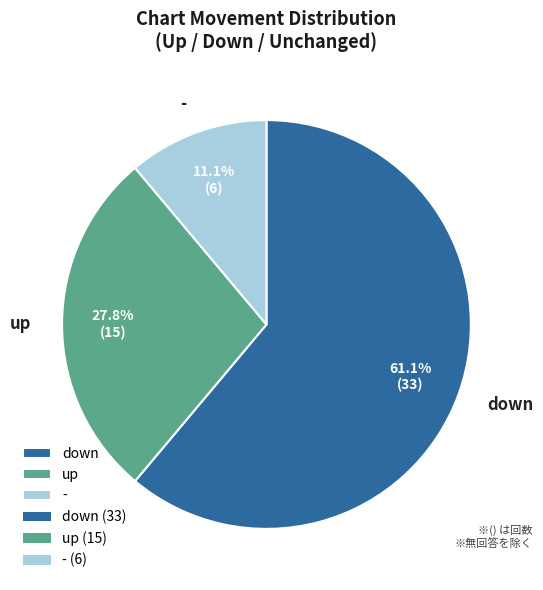

To the nearest percent, what percentage of the pie is -?

11%